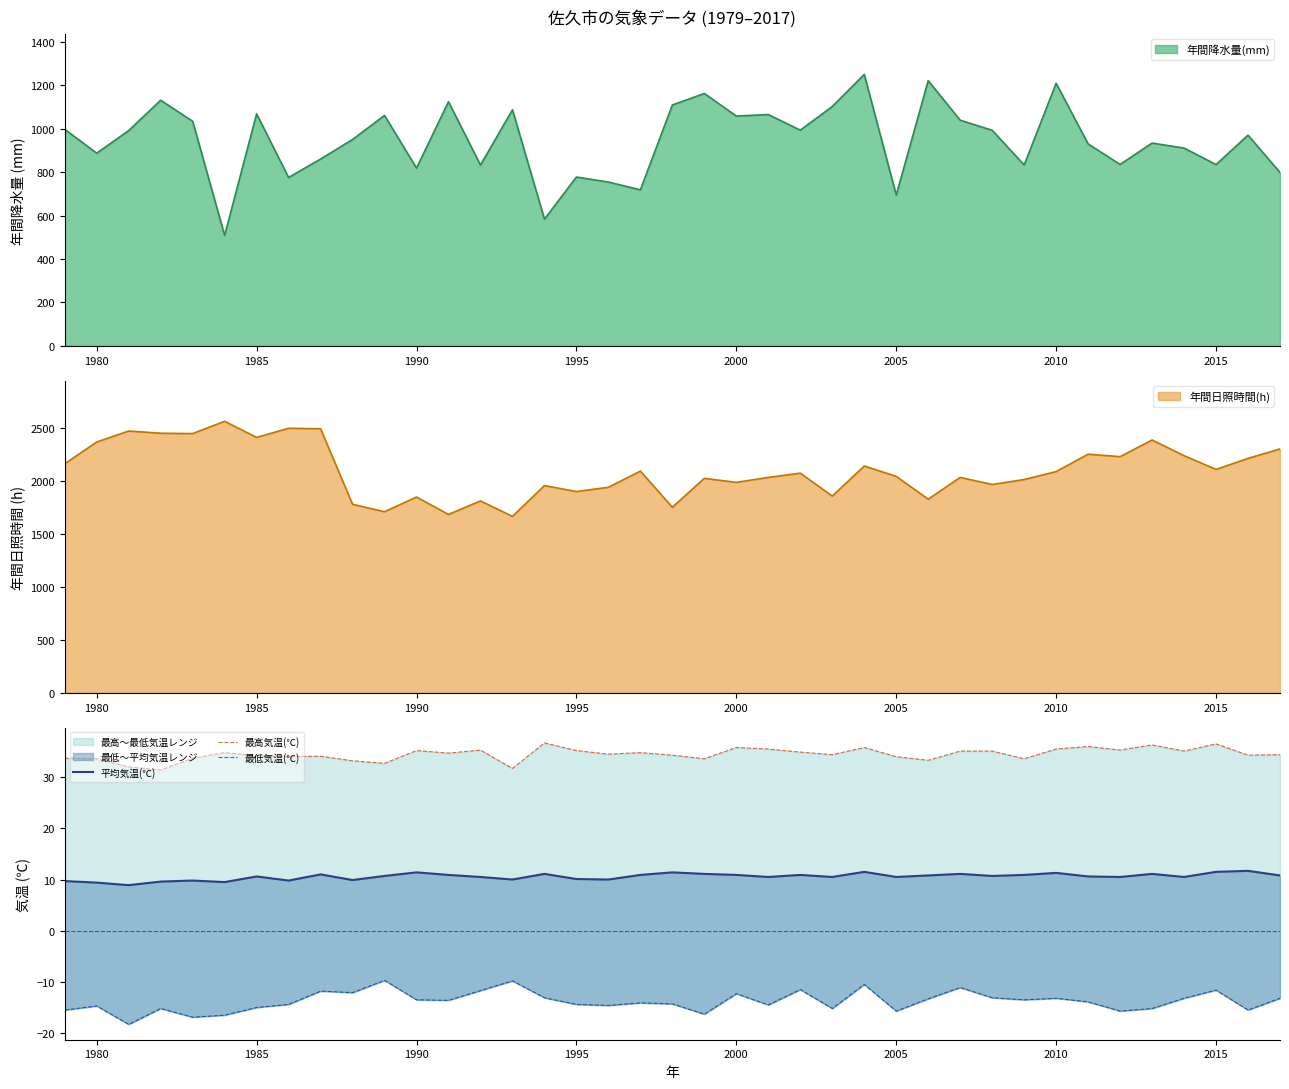

How many values in the 平均気温(℃) series are below 10?

8